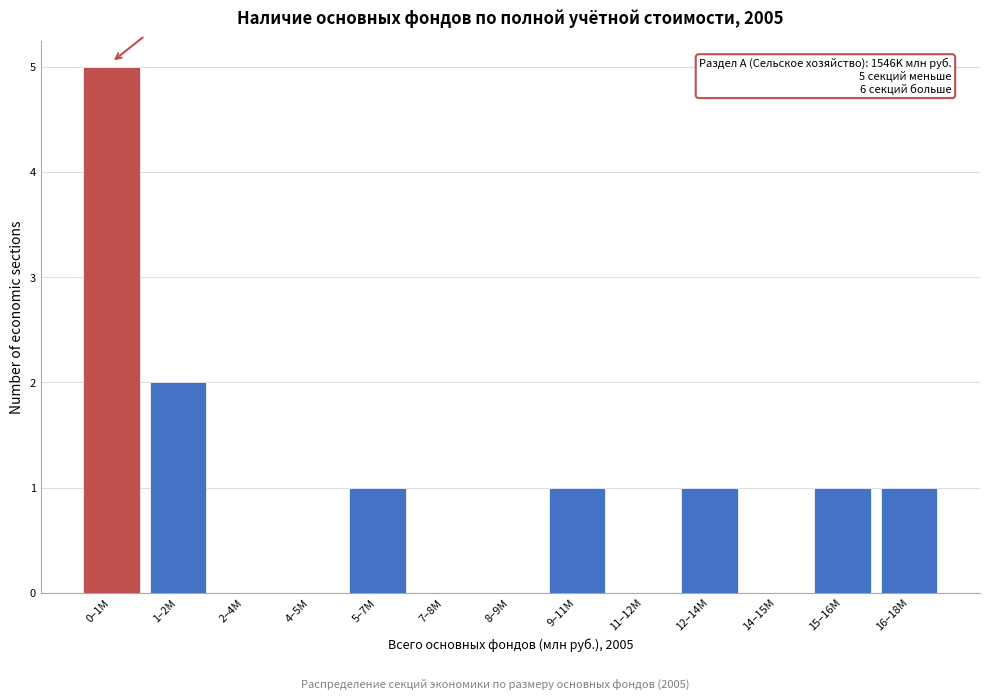

Reading left to right, extract all data points from this chart.

0–1M=5	1–2M=2	2–4M=0	4–5M=0	5–7M=1	7–8M=0	8–9M=0	9–11M=1	11–12M=0	12–14M=1	14–15M=0	15–16M=1	16–18M=1